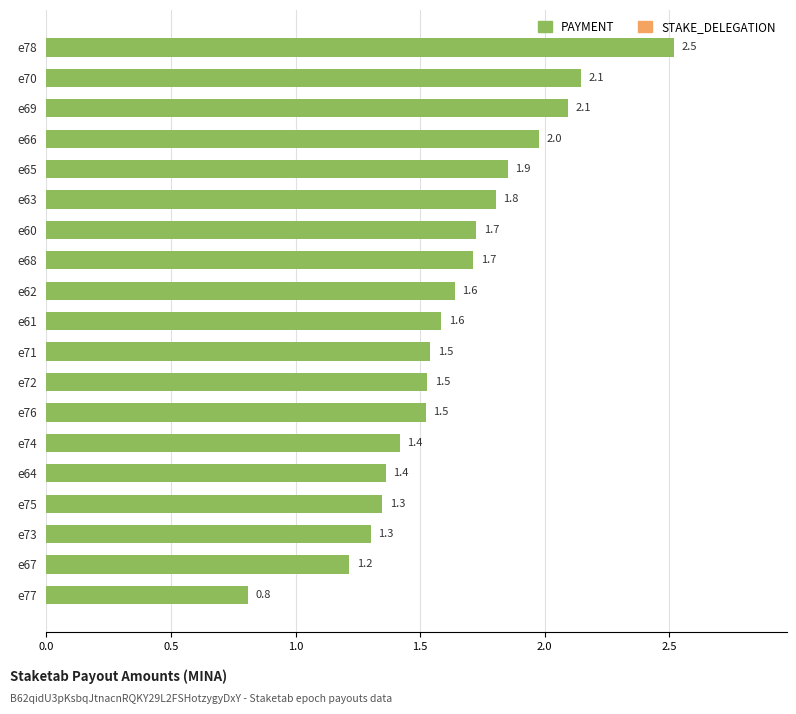

What is the difference between the values at e68 and e77?

0.9